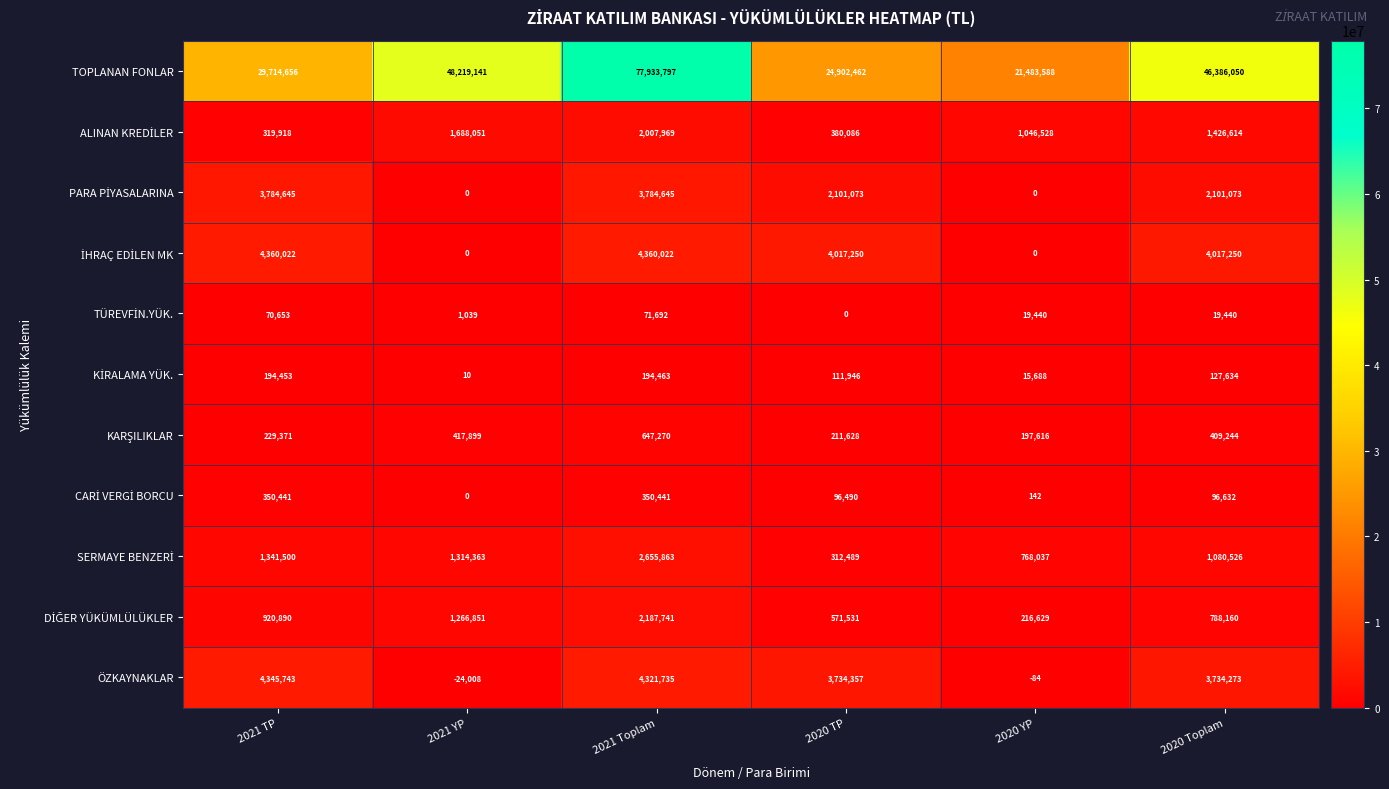

What is the maximum value shown in the chart?

77933797